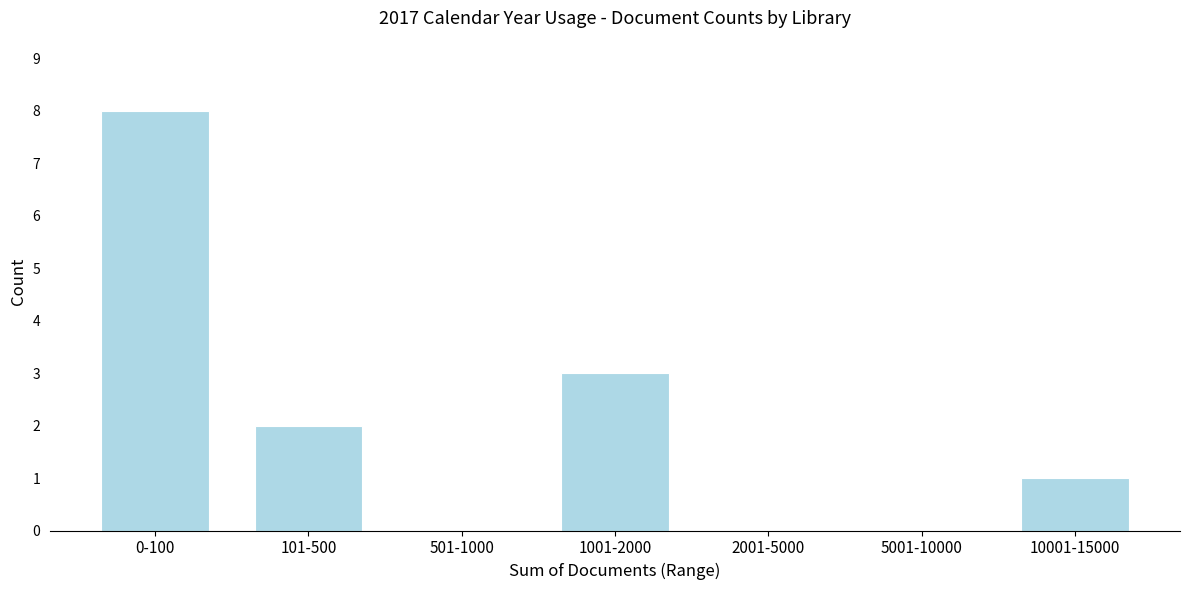

Reading left to right, extract all data points from this chart.

0-100=8	101-500=2	501-1000=0	1001-2000=3	2001-5000=0	5001-10000=0	10001-15000=1